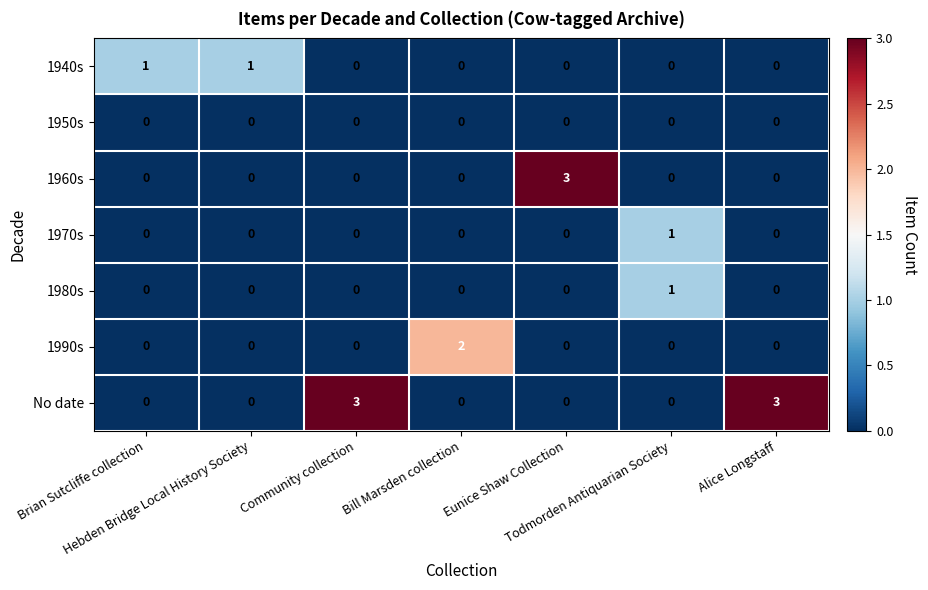

What is the highest value of the 1960s series?

3